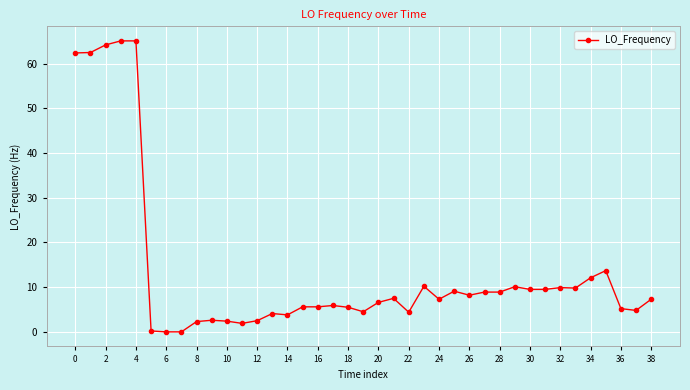

What is the difference between the second highest and second lowest values?

65.1